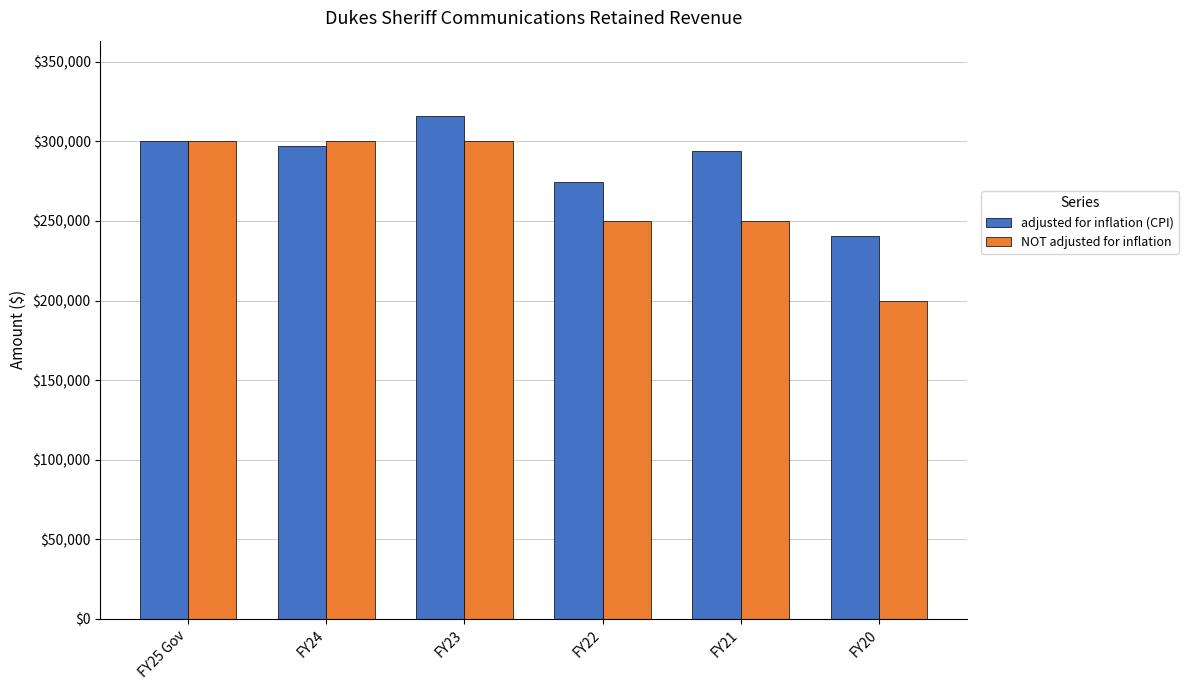

What is the label of the 1st bar from the left?

FY25 Gov